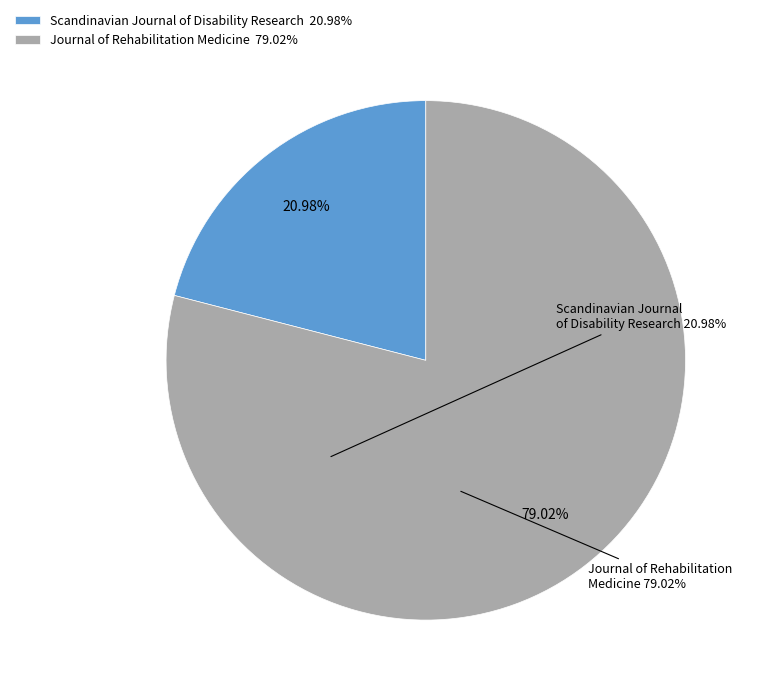

How many segments does this pie chart have?

2